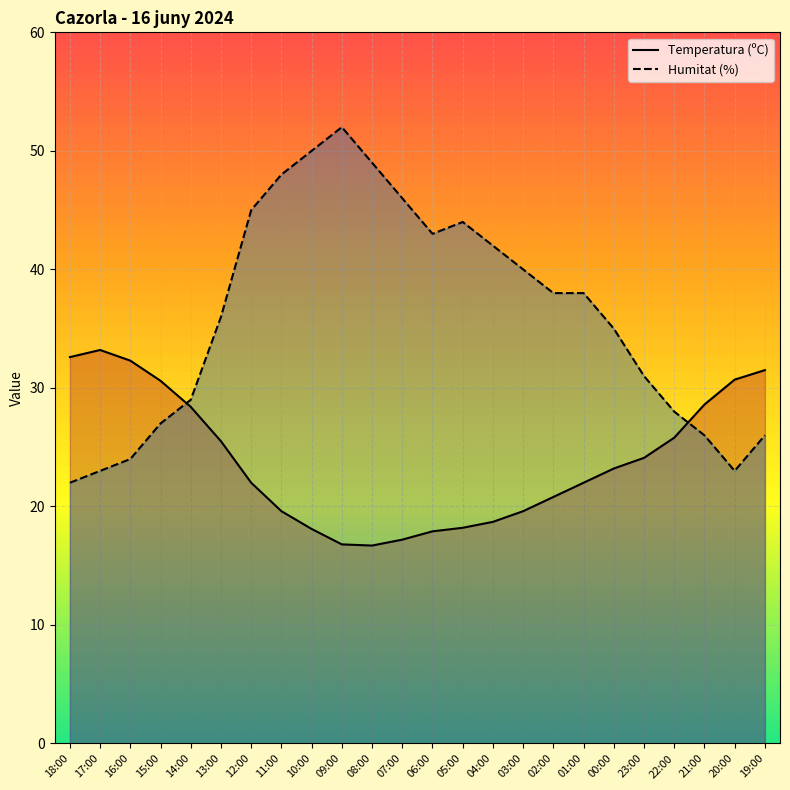

Between which two adjacent categories do Humitat (%) and Temperatura (ºC) first intersect?

15:00 and 14:00